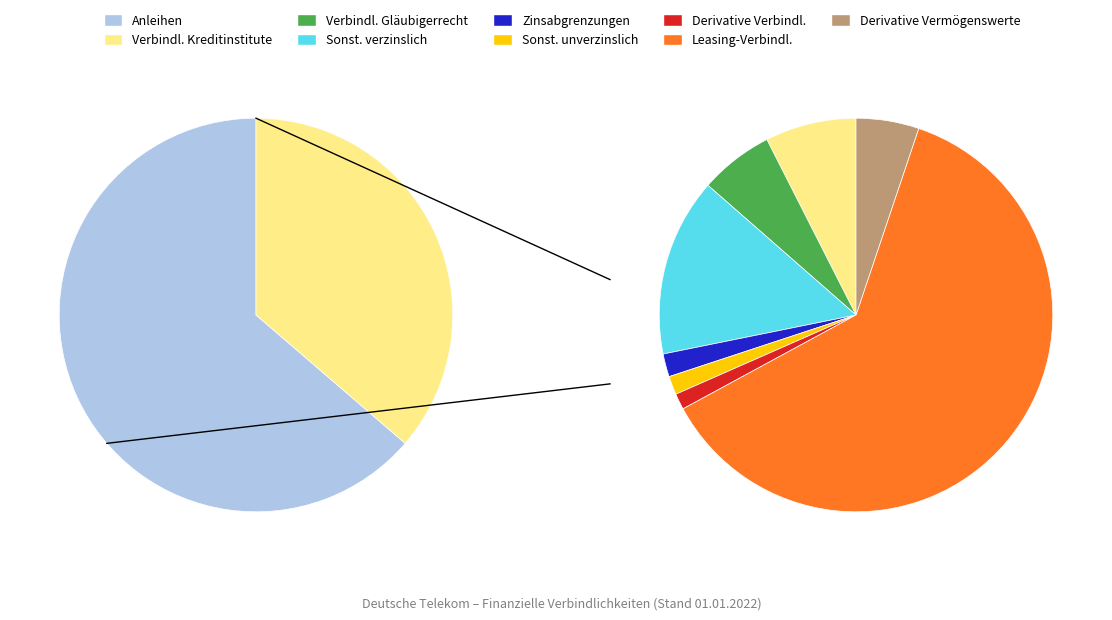

What is the largest slice in the pie chart?

Anleihen und sonstige verbriefte Verbindlichkeiten